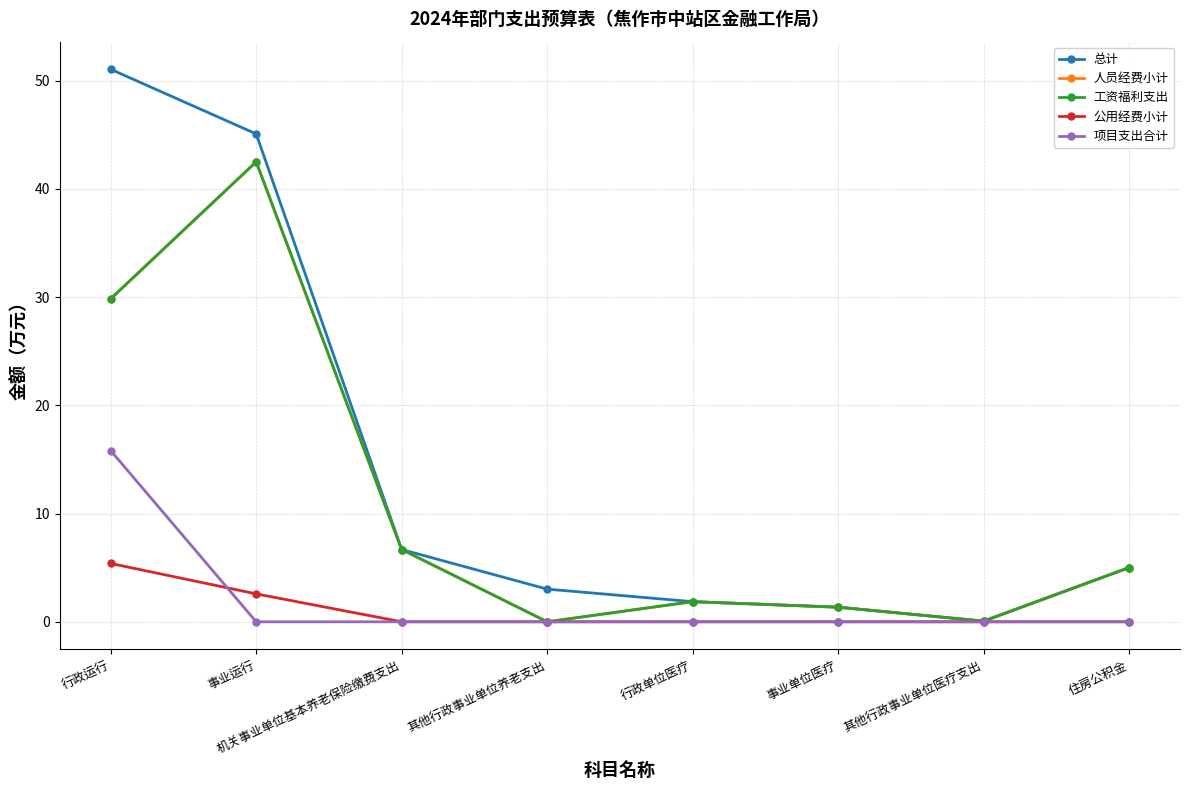

Does the chart have visible grid lines?

Yes